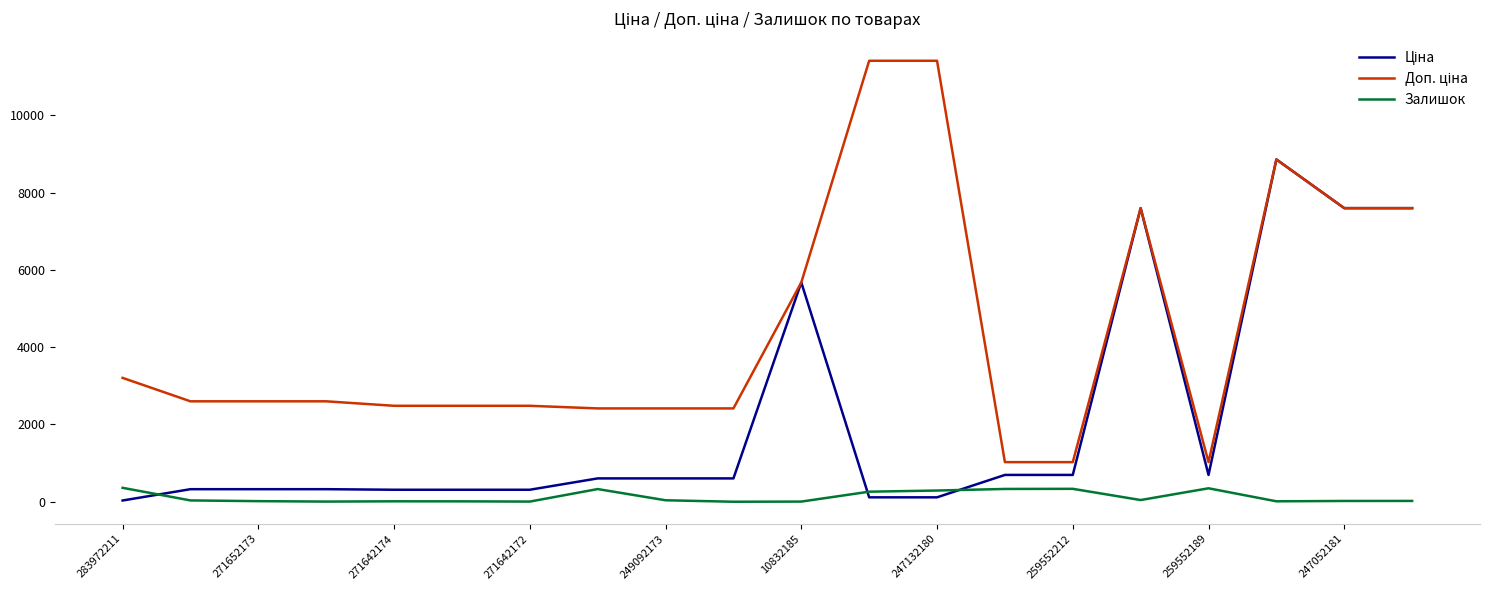

What is the greatest value displayed?

11410.0